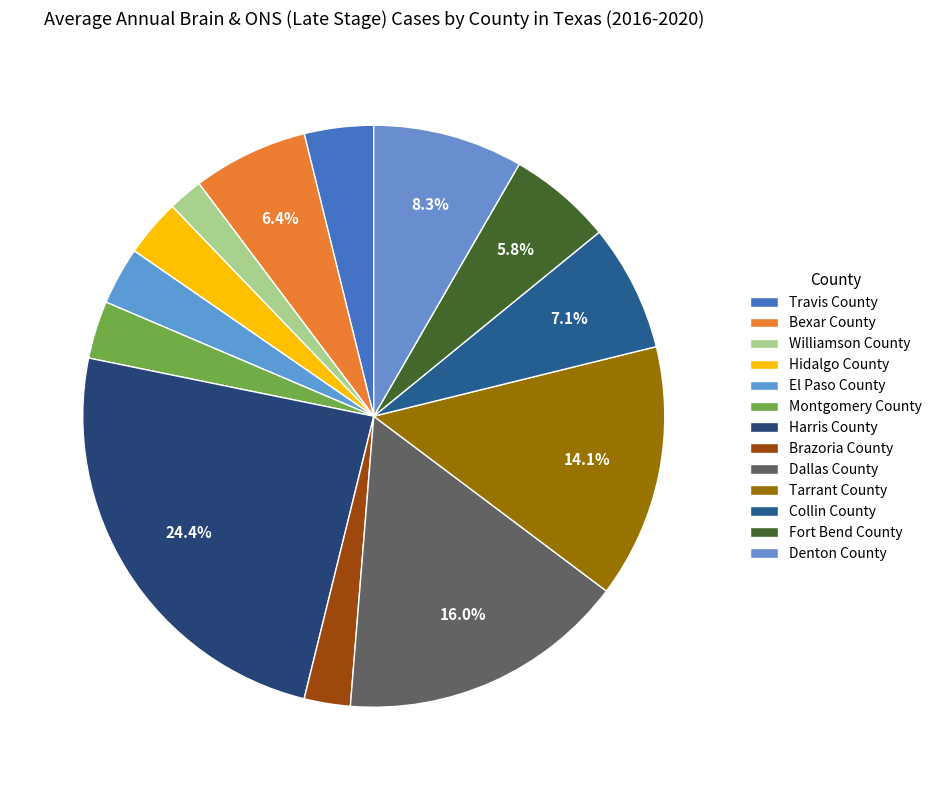

What is the largest slice in the pie chart?

Harris County